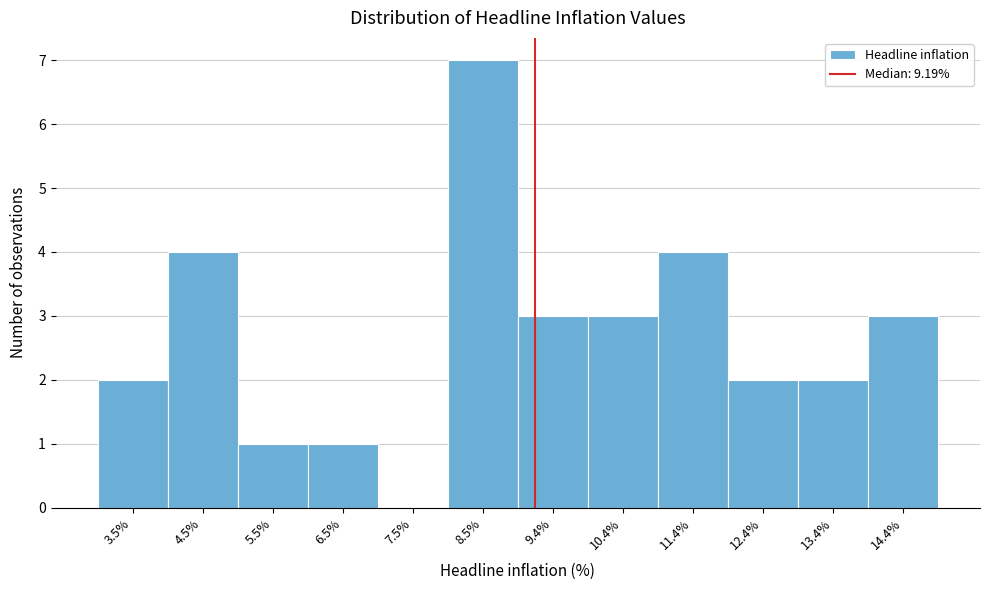

How tall is the bar that spans 11.9 to 12.9 on the x-axis? Neither the bar edges nor the heights are printed on the chart, so give them approximately, as read against the axes.

2